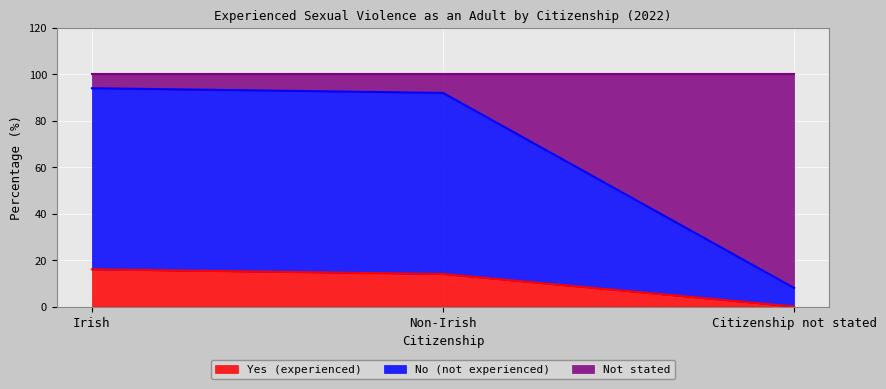

True or false: Yes (experienced) has a value of 16 at Irish.

True